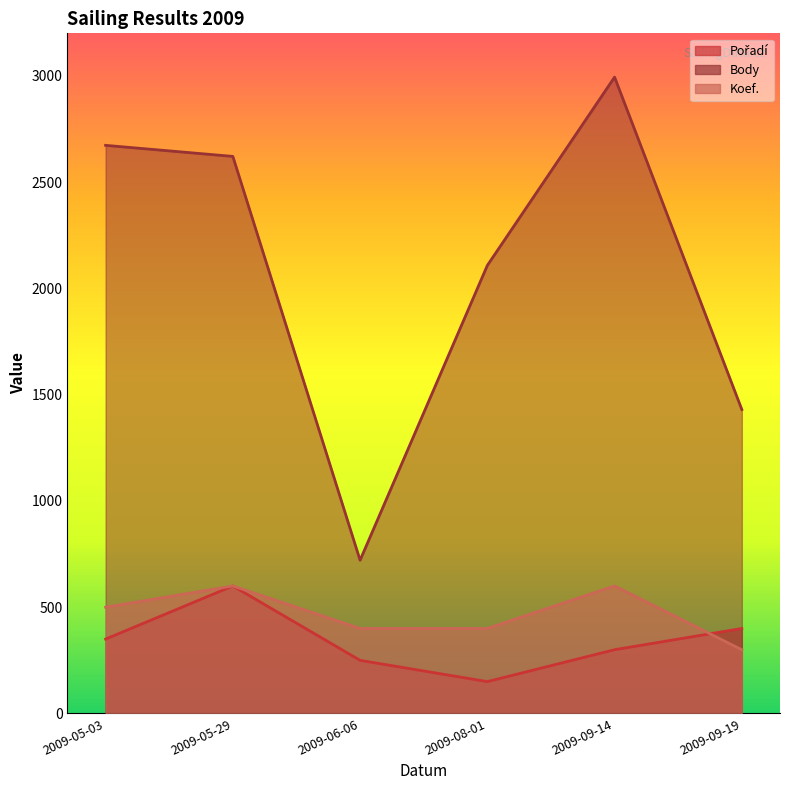

Where is the first local maximum for Koef.?

2009-05-29